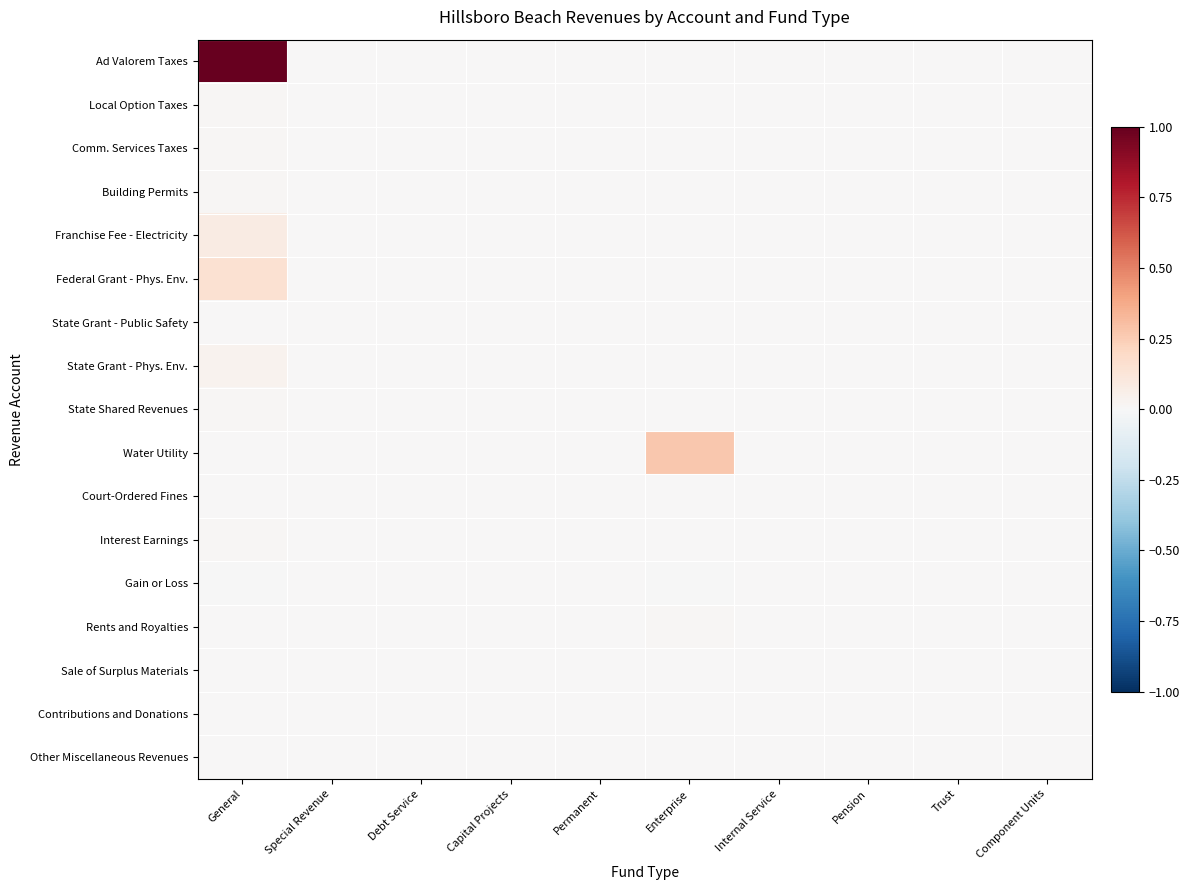

Between Pension and Debt Service, which is larger?

Pension